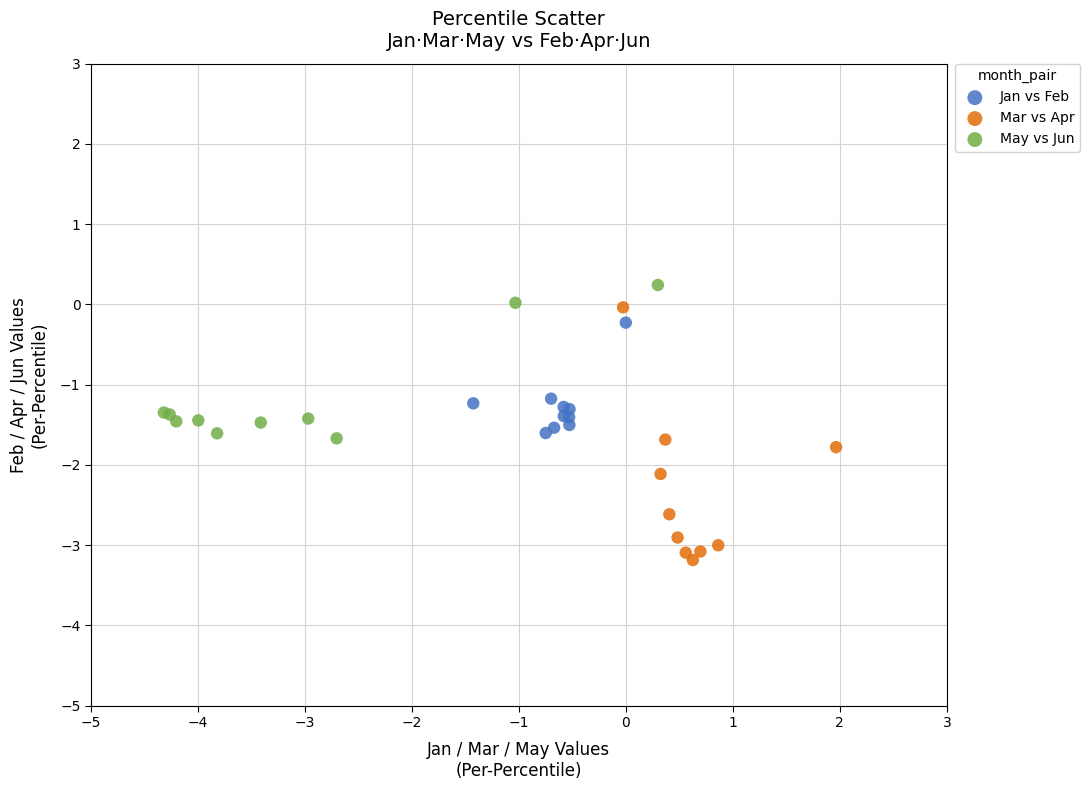

Which series has the widest spread of Y values?

Mar vs Apr